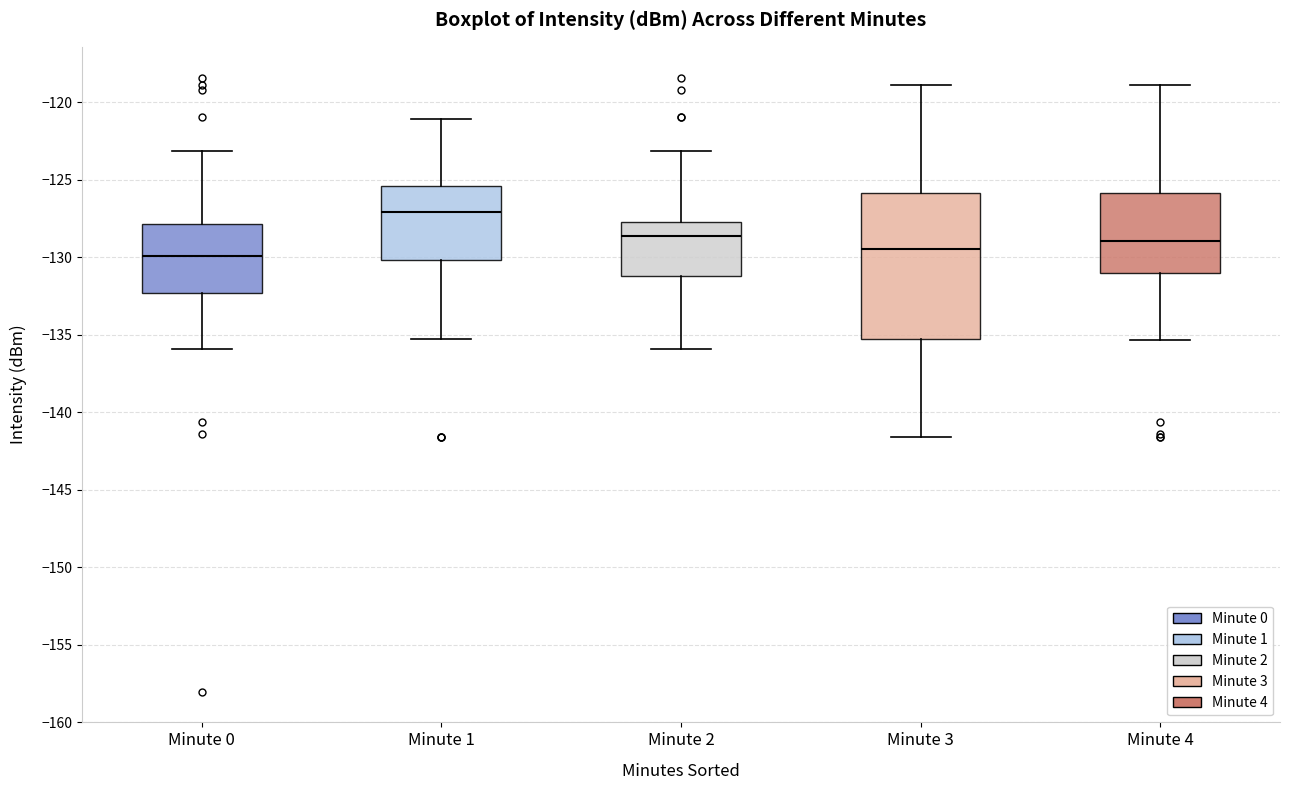

Reading left to right, transcribe this box plot: for each box, give where its median line is, the range the box spans, and where its two whiskers end, as read against the y-axis. The values are not printed on the chart, so give them approximately, as read against the axis.

Minute 0: median -130.0, box -132.5 to -128.0, whiskers -136.0 to -123.0
Minute 1: median -127.0, box -130.0 to -125.5, whiskers -135.5 to -121.0
Minute 2: median -128.5, box -131.0 to -127.5, whiskers -136.0 to -123.0
Minute 3: median -129.5, box -135.5 to -126.0, whiskers -141.5 to -119.0
Minute 4: median -129.0, box -131.0 to -126.0, whiskers -135.5 to -119.0